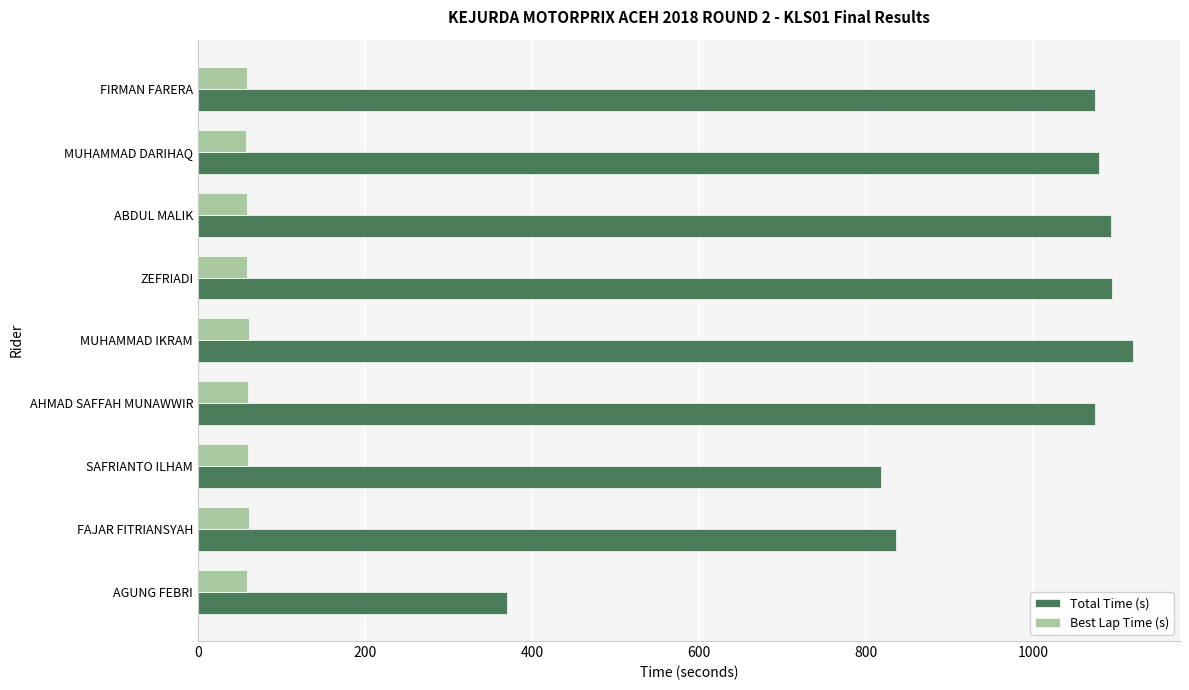

What is the average value of the Total Time (s) series?

950.9